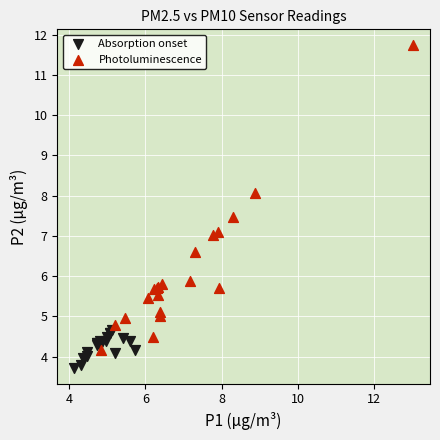

Which series contains the highest Y value?

Photoluminescence